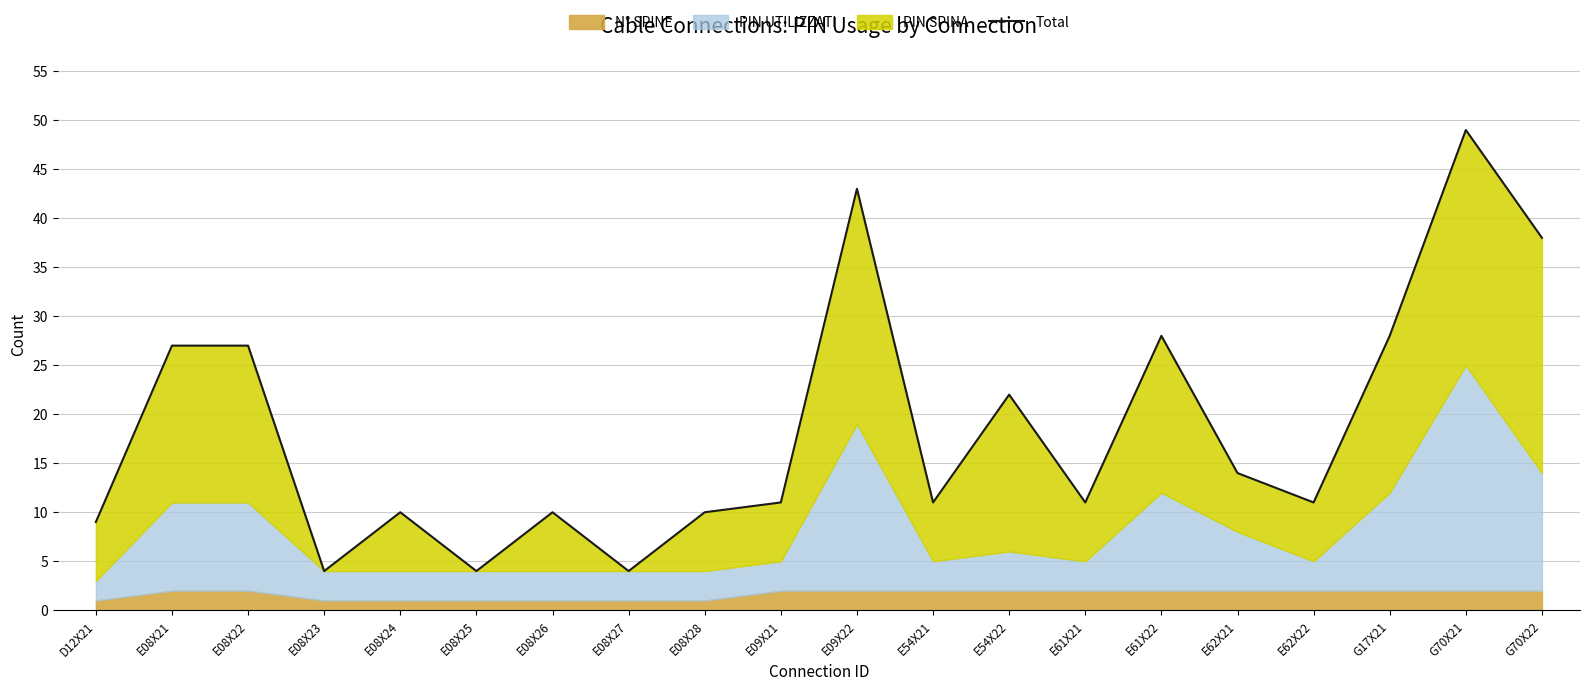

How many values are below 11?

7